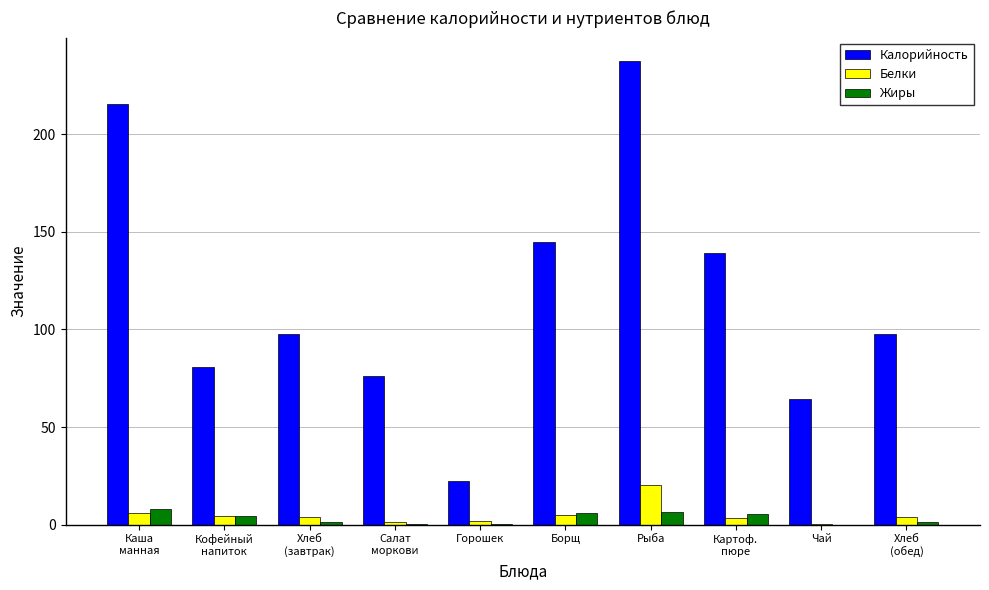

At which category is the sum across all series the highest?

Рыба